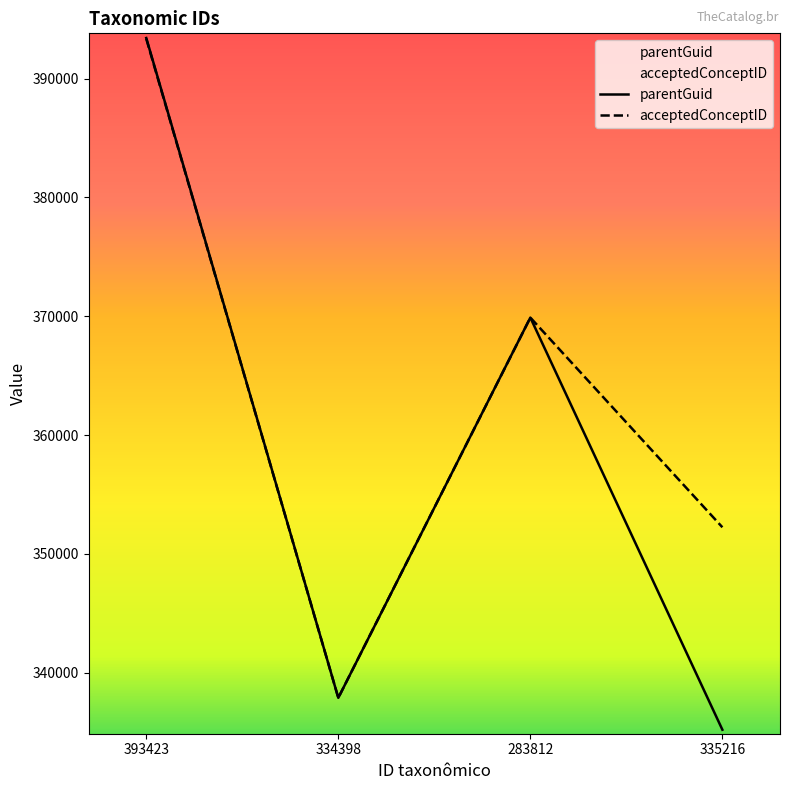

True or false: acceptedConceptID has a value of 369887 at 283812.

True